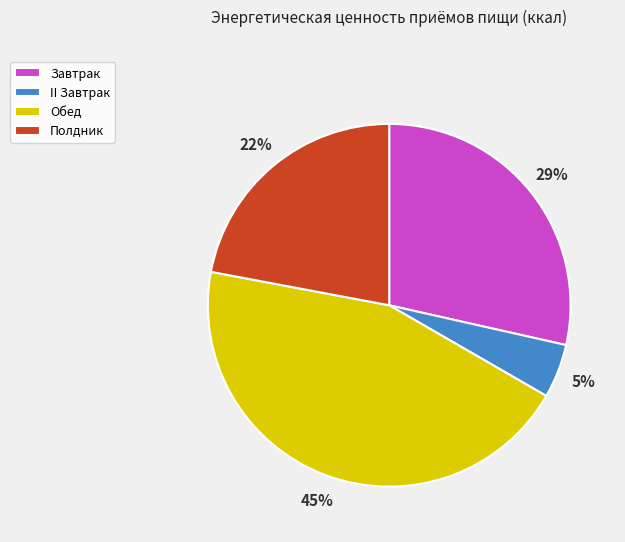

How many segments does this pie chart have?

4